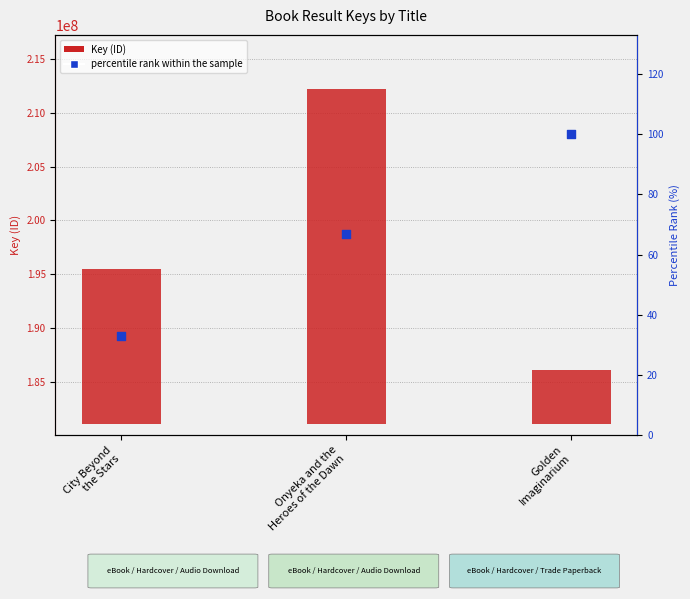

What are all the series names shown in the legend?

Key (ID), percentile rank within the sample